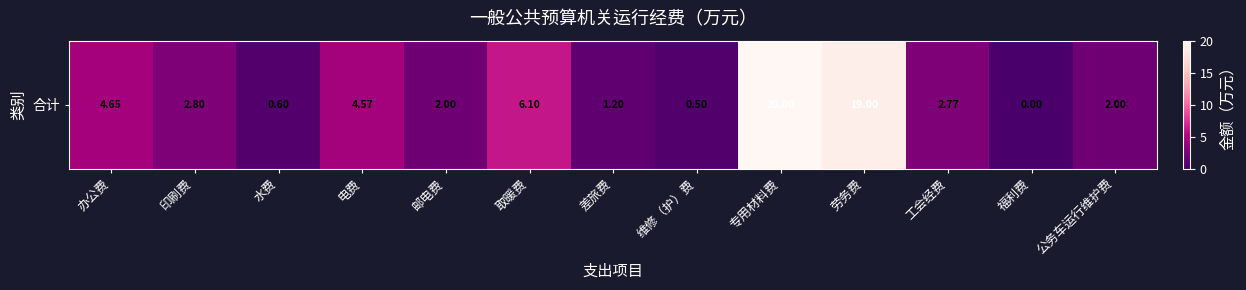

The value at 公务车运行维护费 is 2.0. True or false?

True